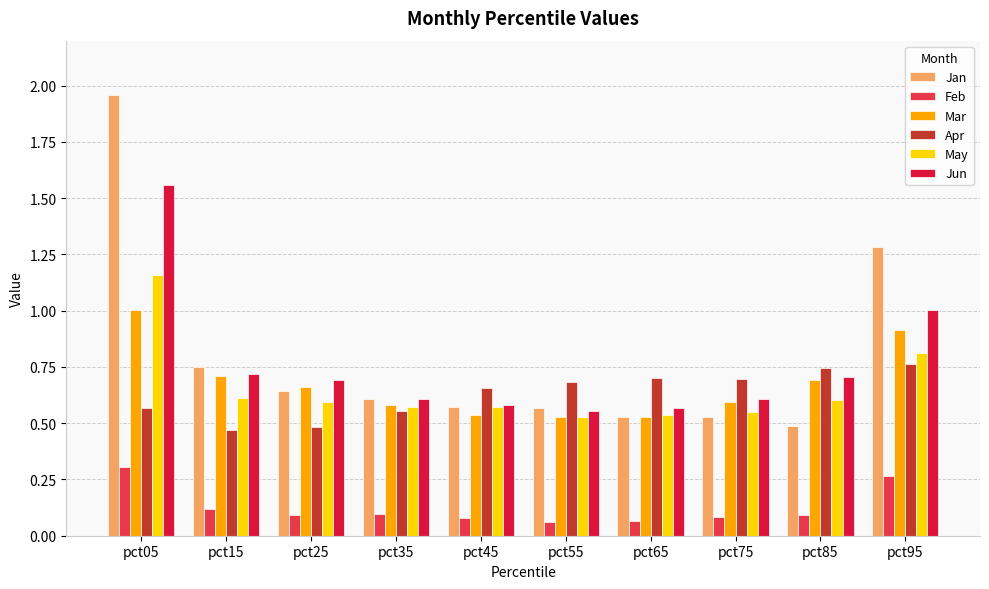

Is it true that Mar equals 1.0 at pct05?

True